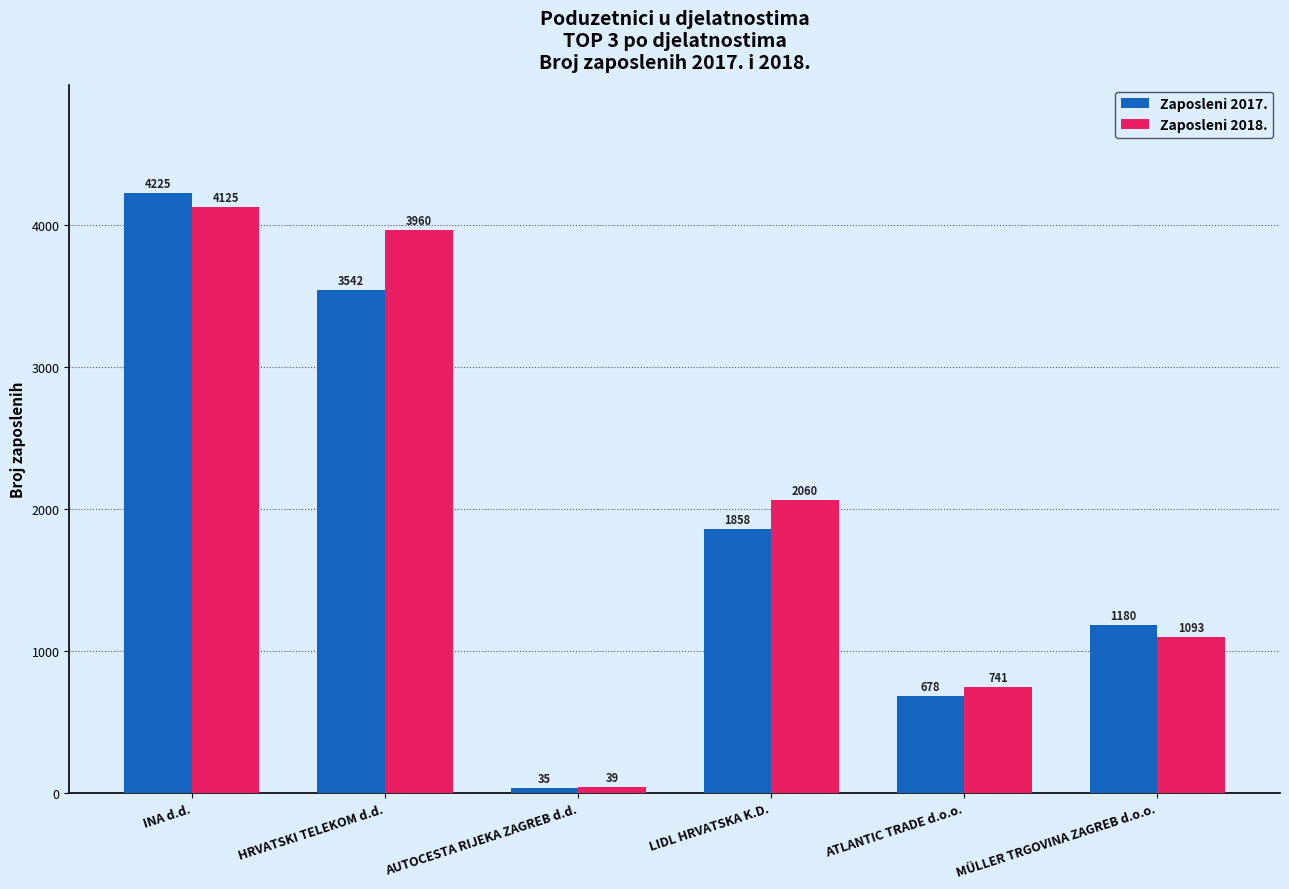

What is the difference between the maximum and minimum values in the Zaposleni 2018. series?

4086